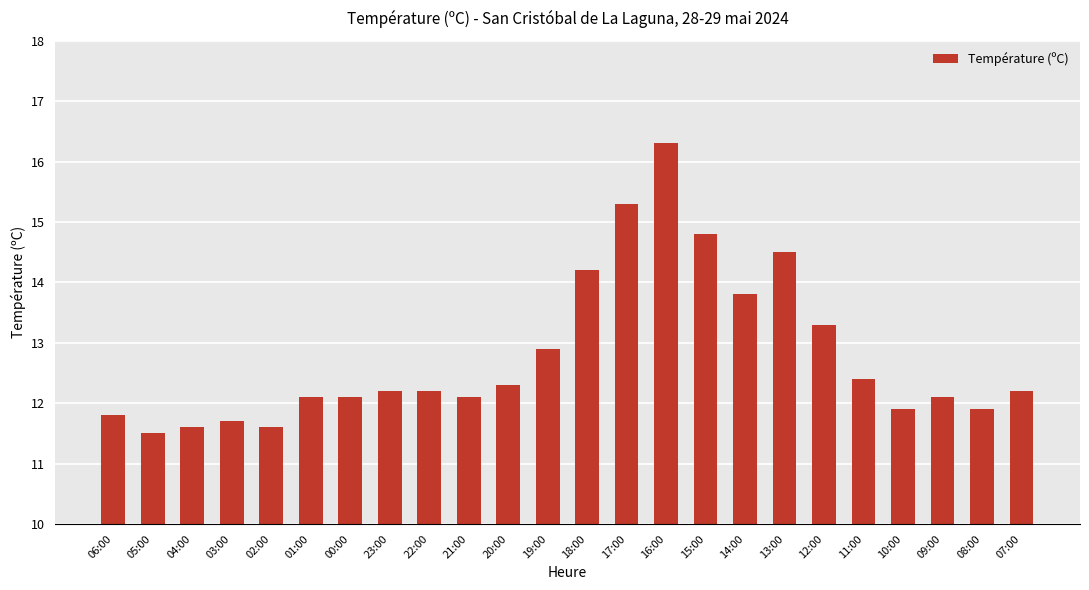

What position from the left is 03:00?

4